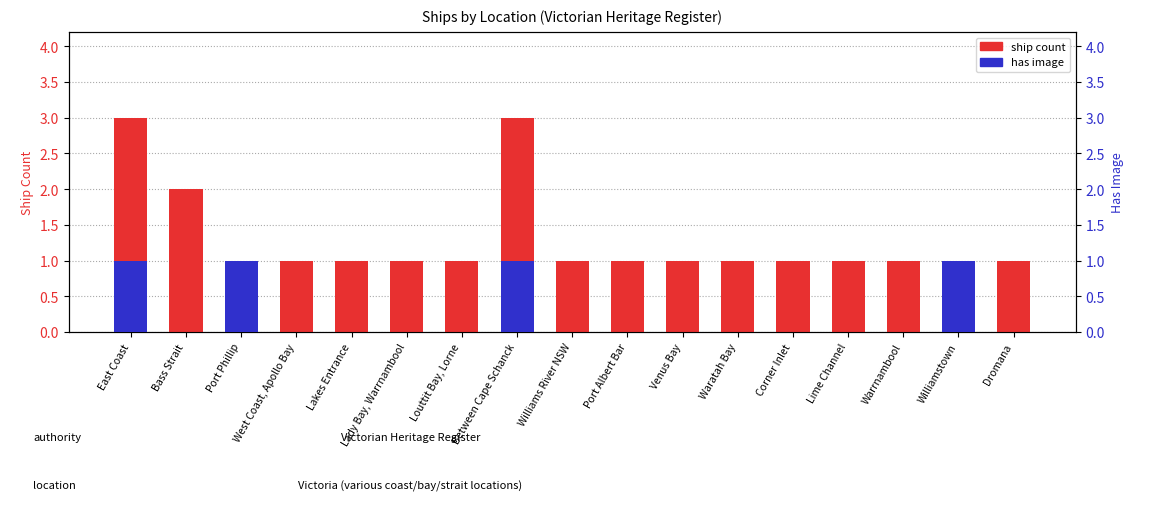

Rank the categories by has image value from highest to lowest.

East Coast, Port Phillip, Between Cape Schanck, Williamstown, Bass Strait, West Coast, Apollo Bay, Lakes Entrance, Lady Bay, Warrnambool, Louttit Bay, Lorne, Williams River NSW, Port Albert Bar, Venus Bay, Waratah Bay, Corner Inlet, Lime Channel, Warrnambool, Dromana